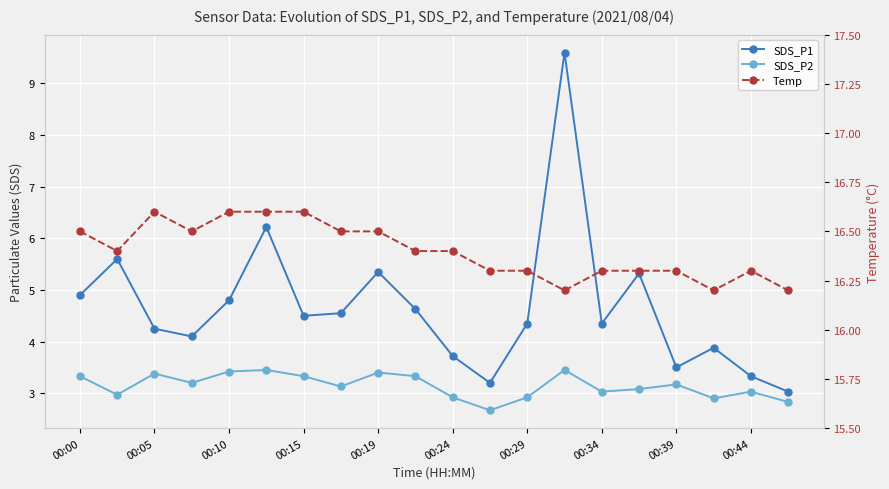

Read the Temp value at 00:00.

16.5